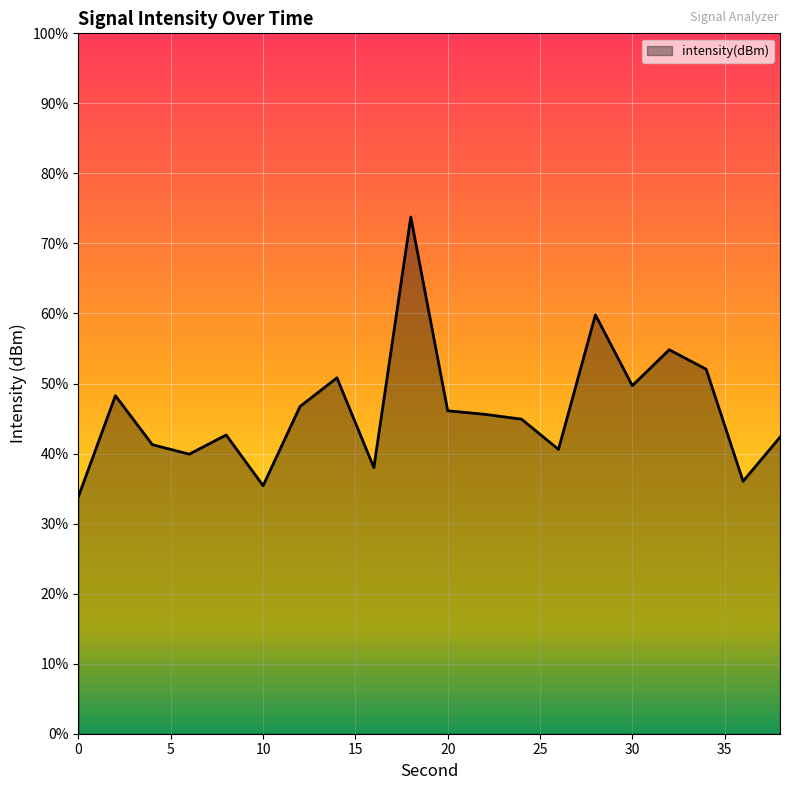

True or false: the data shows -32.4 at 28.

False